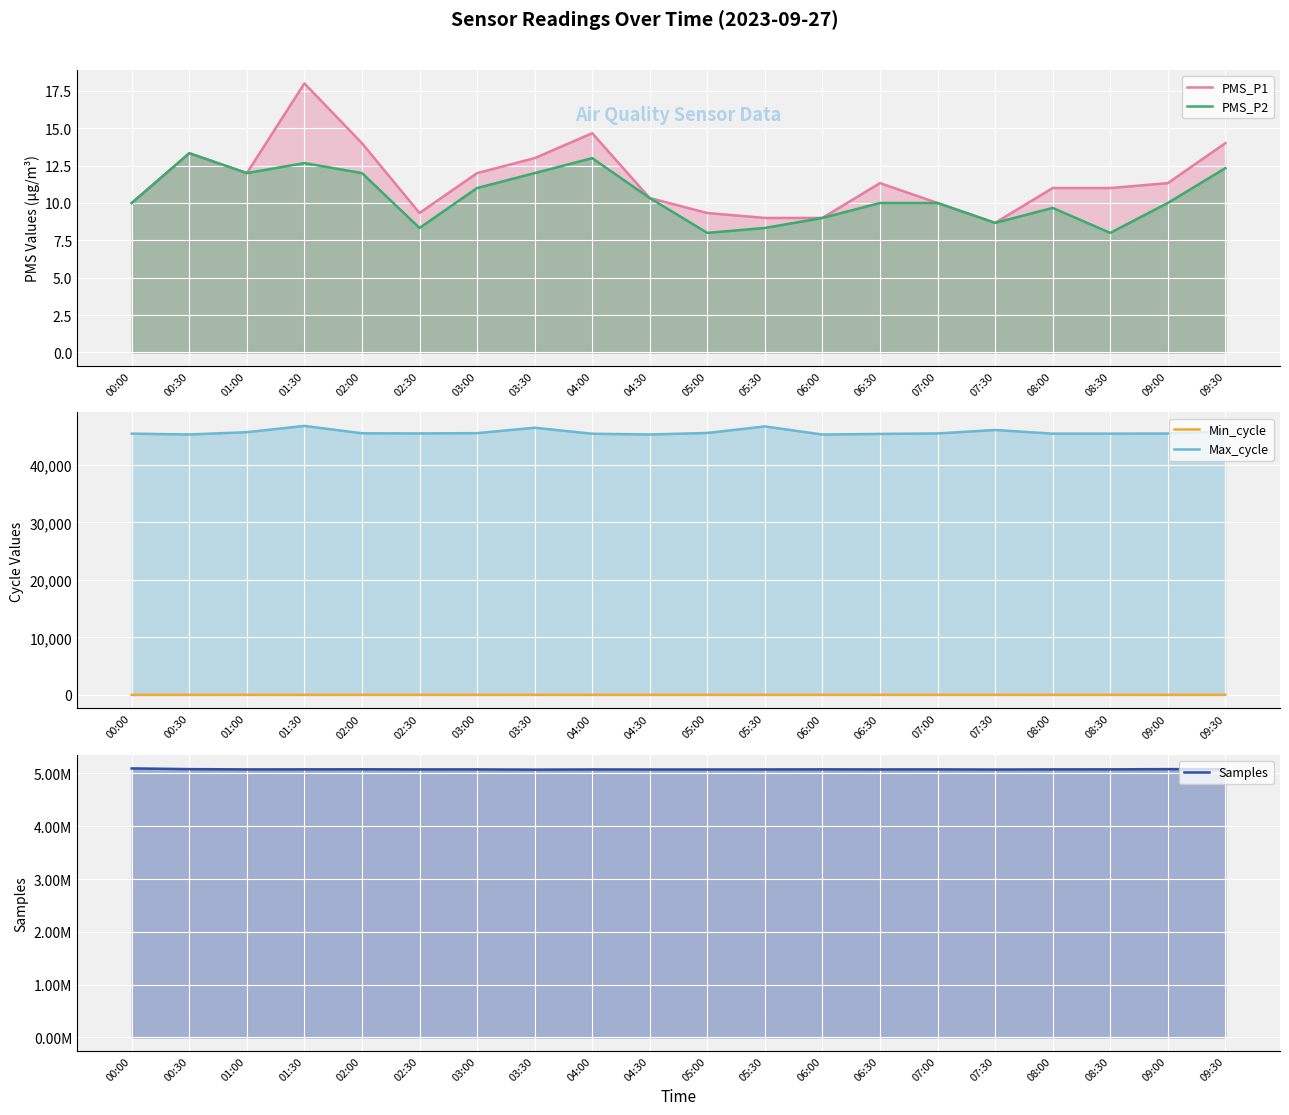

At which category is the sum across all series the highest?

00:00